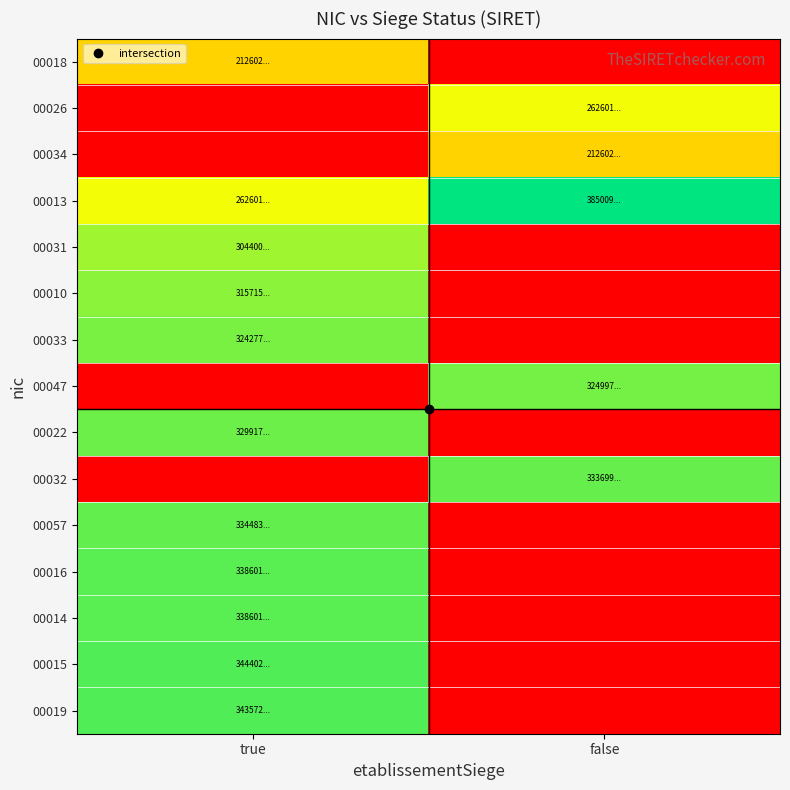

List the series in order of their peak value, highest first.

00013, 00015, 00019, 00014, 00016, 00057, 00032, 00022, 00047, 00033, 00010, 00031, 00026, 00034, 00018